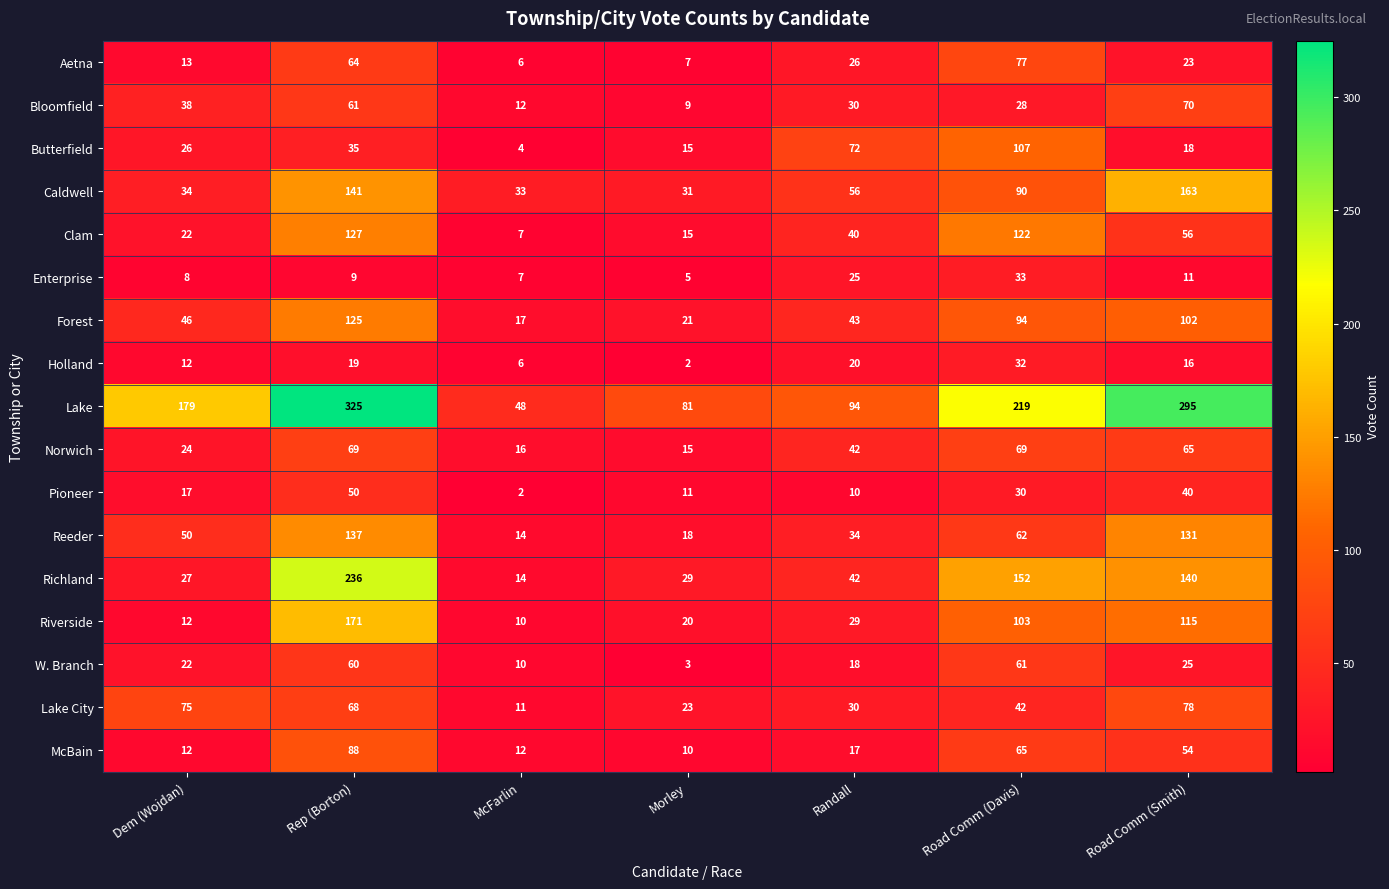

The Holland series shows 33 at Rep (Borton). True or false?

False